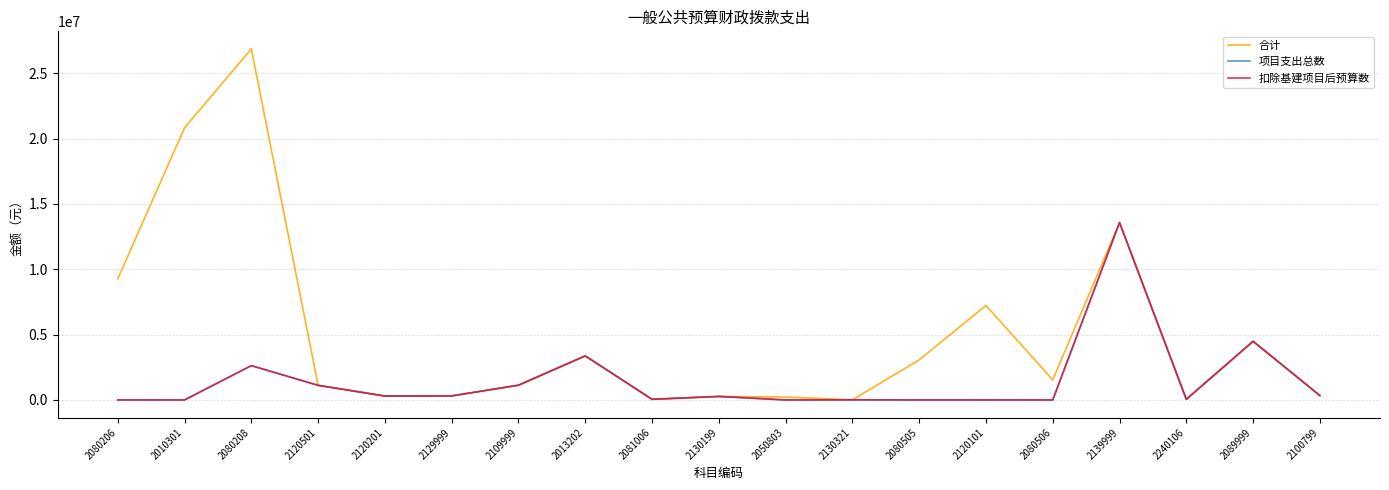

Is it true that 项目支出总数 equals 6471780.6 at 2010301?

False